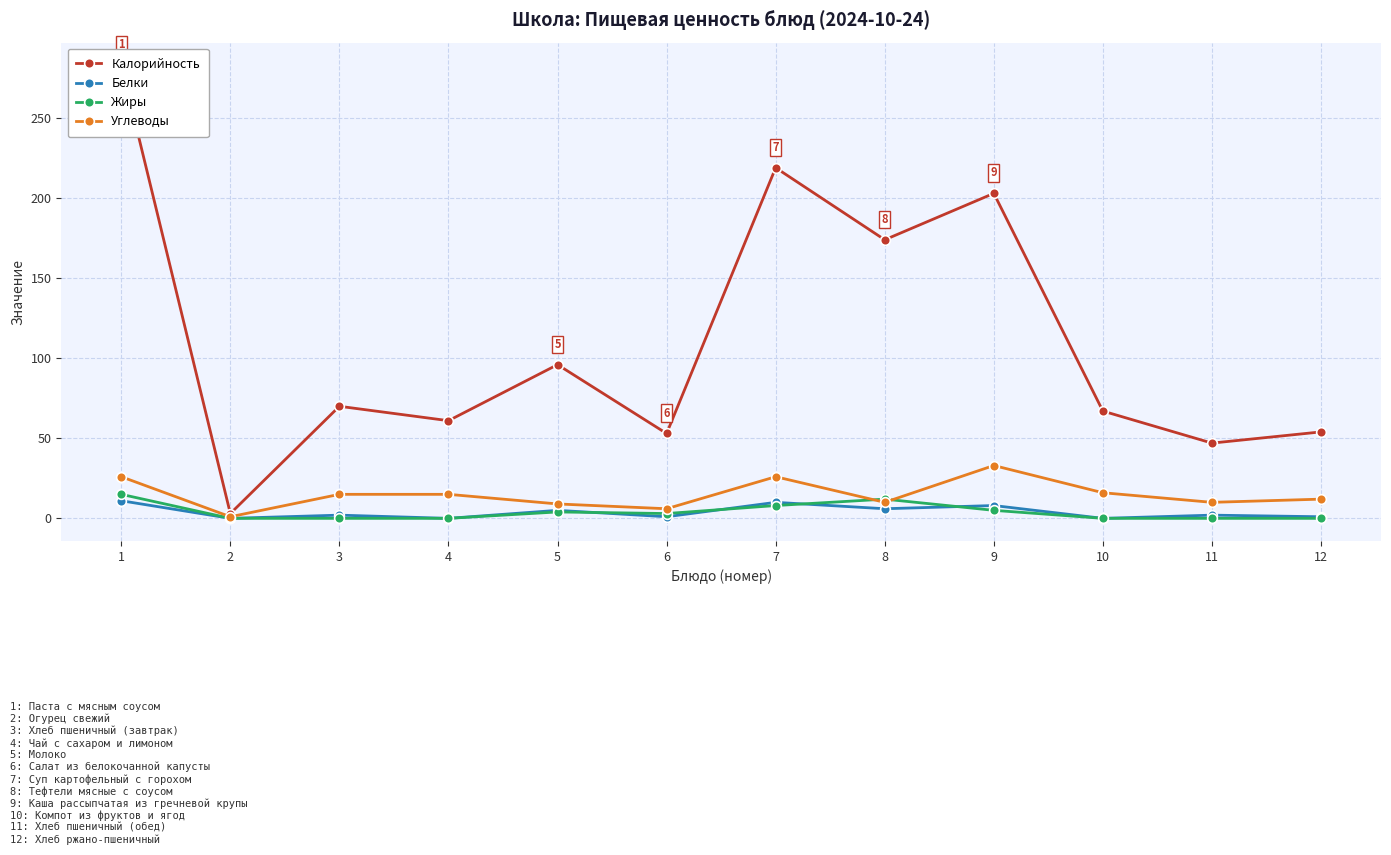

What are all the series names shown in the legend?

Калорийность, Белки, Жиры, Углеводы